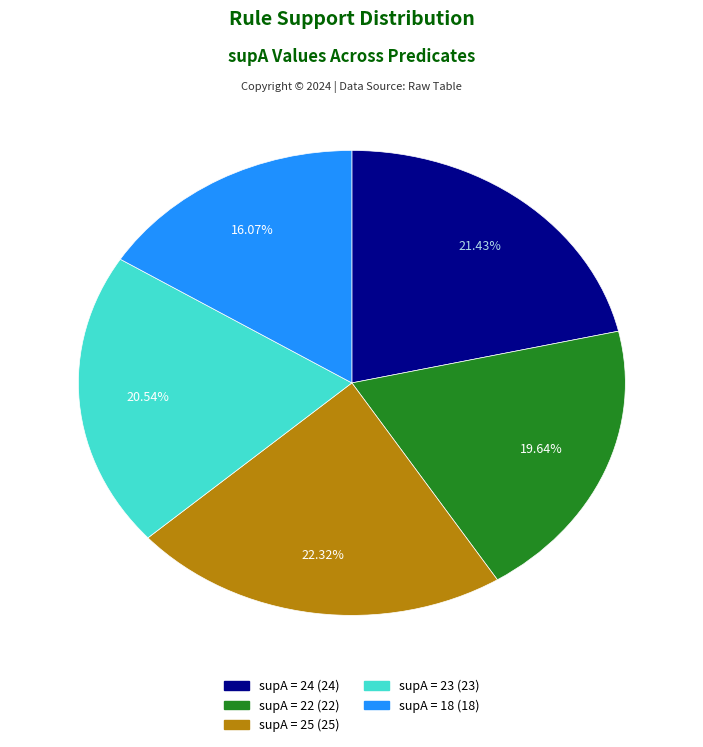

Is there any slice that represents more than half of the pie?

No